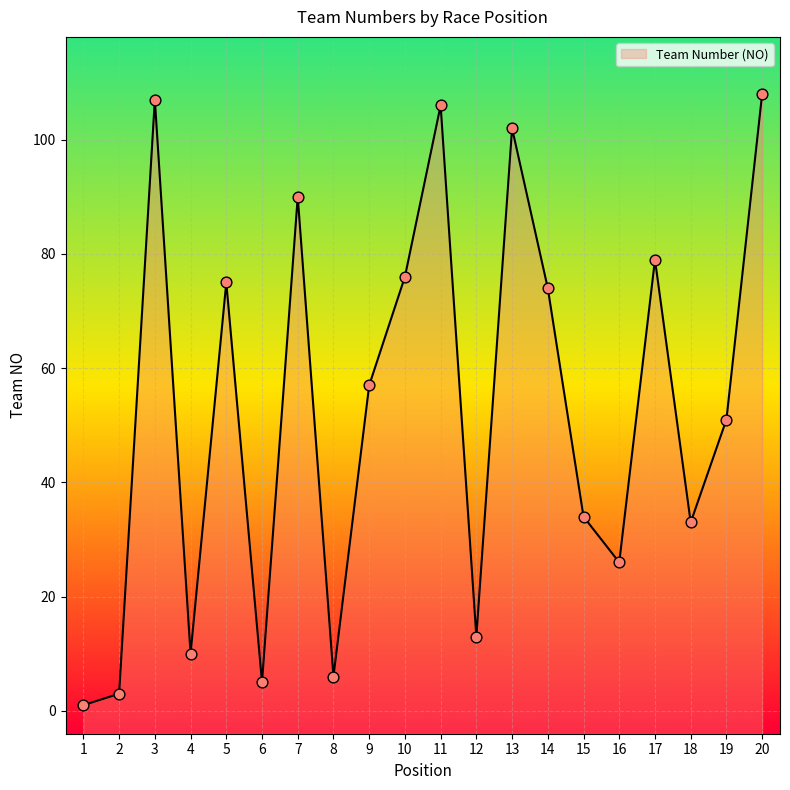

What is the ratio of the value at 11 to the value at 2?

35.3